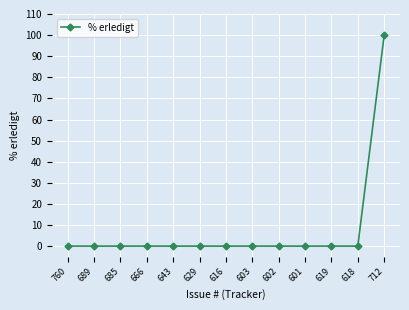

What is the label of the 3rd point from the left?

685